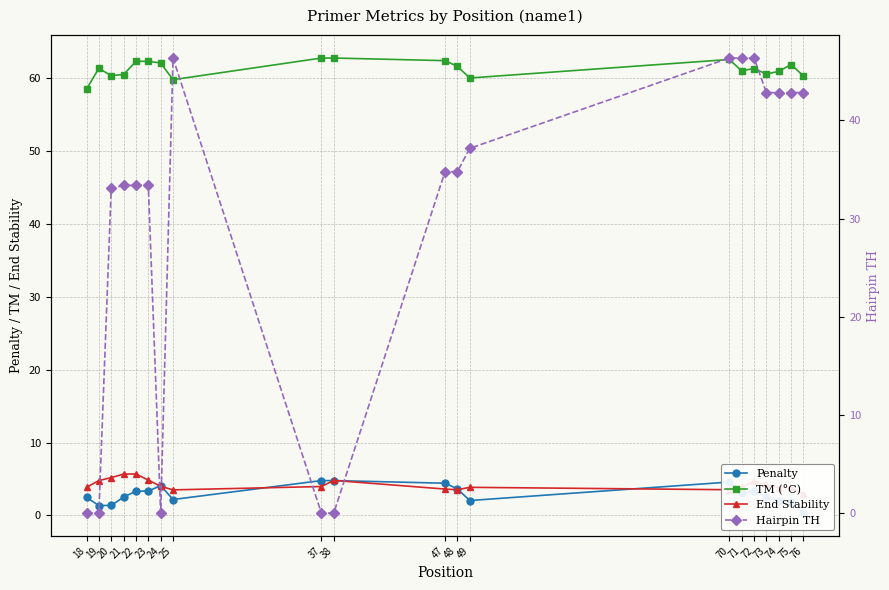

What is the value of the Hairpin TH point at the 5th from the left?

33.4